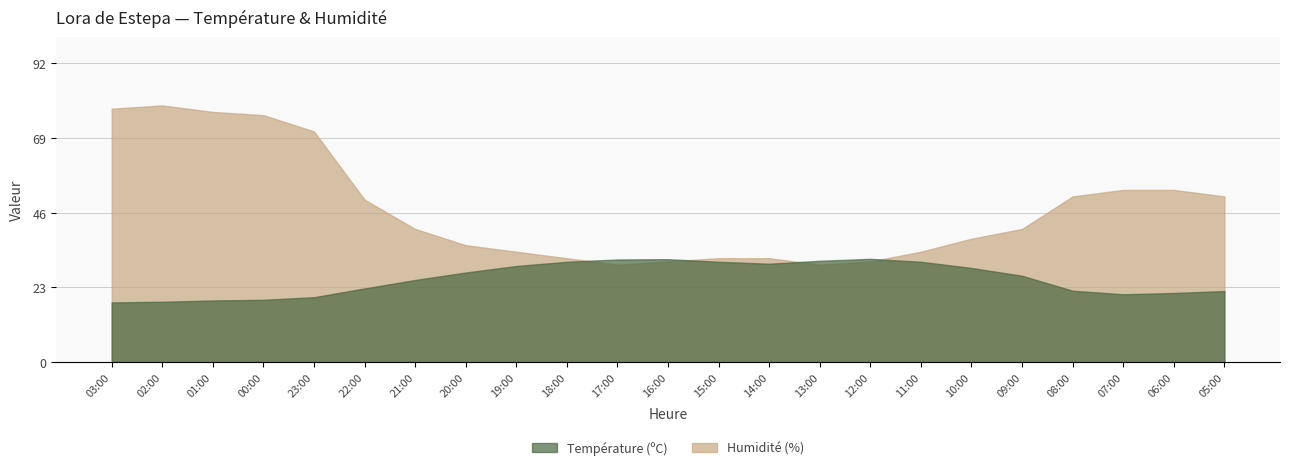

Which series has the largest total across all categories?

Humidité (%)